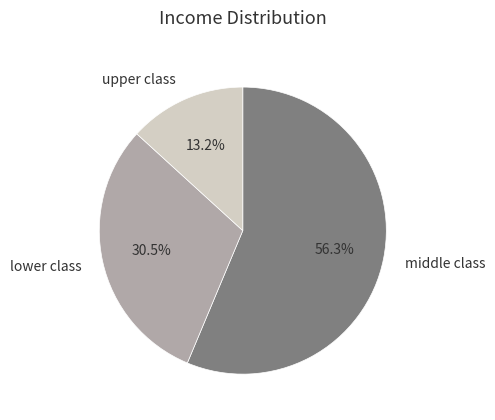

What percentage is NOT represented by upper class?

86.8%